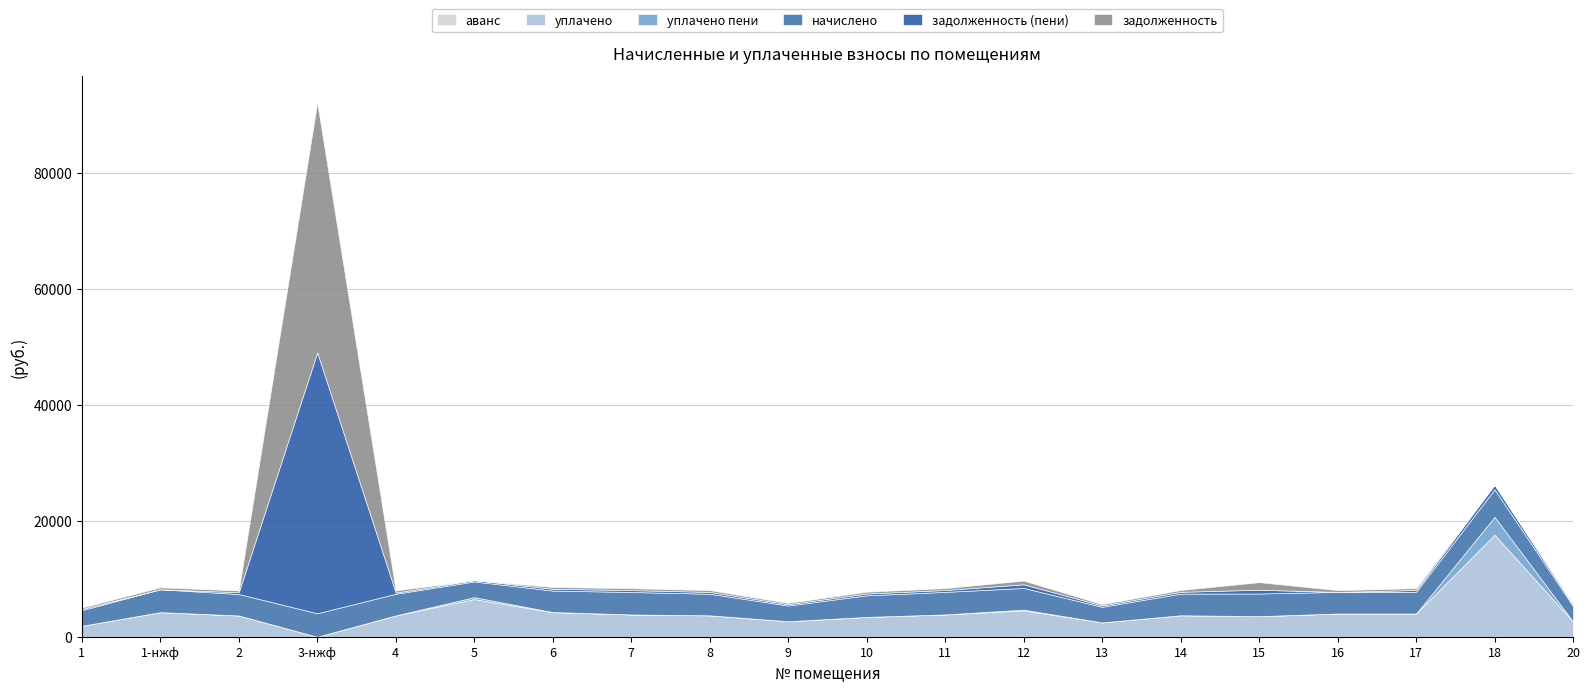

Reading left to right, list all the values displayed in this chart.

задолженность: 1=224.5	1-нжф=329.0	2=308.3	3-нжф=43117.0	4=373.3	5=0.0	6=309.0	7=323.1	8=310.5	9=225.3	10=310.5	11=323.8	12=645.0	13=224.0	14=311.2	15=1306.7	16=310.5	17=312.7	18=0.0	20=222.4
задолженность (пени): 1=224.5	1-нжф=0.0	2=308.3	3-нжф=45009.8	4=196.9	5=225.3	6=309.0	7=323.1	8=310.5	9=225.3	10=310.5	11=323.8	12=628.7	13=224.5	14=311.2	15=650.6	16=0.0	17=312.7	18=792.9	20=221.6
начислено: 1=2694.2	1-нжф=3948.0	2=3699.1	3-нжф=4045.9	4=3734.6	5=2703.1	6=3708.0	7=3877.0	8=3725.8	9=2703.1	10=3725.8	11=3885.8	12=3743.5	13=2694.2	14=3734.6	15=3903.6	16=3725.8	17=3752.4	18=4757.3	20=2658.7
уплачено пени: 1=0.0	1-нжф=0.0	2=0.0	3-нжф=0.0	4=0.0	5=332.1	6=31.7	7=0.0	8=0.0	9=0.0	10=0.0	11=0.0	12=137.0	13=0.0	14=0.0	15=10.8	16=0.0	17=0.3	18=3066.4	20=2.2
уплачено: 1=1880.4	1-нжф=4242.4	2=3666.7	3-нжф=0.0	4=3680.0	5=6497.0	6=4228.4	7=3842.9	8=3693.1	9=2679.4	10=3415.3	11=3851.8	12=4534.6	13=2469.7	14=3701.9	15=3544.1	16=4003.6	17=3999.0	18=17610.3	20=2635.4
аванс: 1=0.0	1-нжф=0.0	2=0.0	3-нжф=0.0	4=0.0	5=0.0	6=0.0	7=0.0	8=0.0	9=0.0	10=0.0	11=0.0	12=0.0	13=0.0	14=0.0	15=0.0	16=0.0	17=0.0	18=0.0	20=0.0